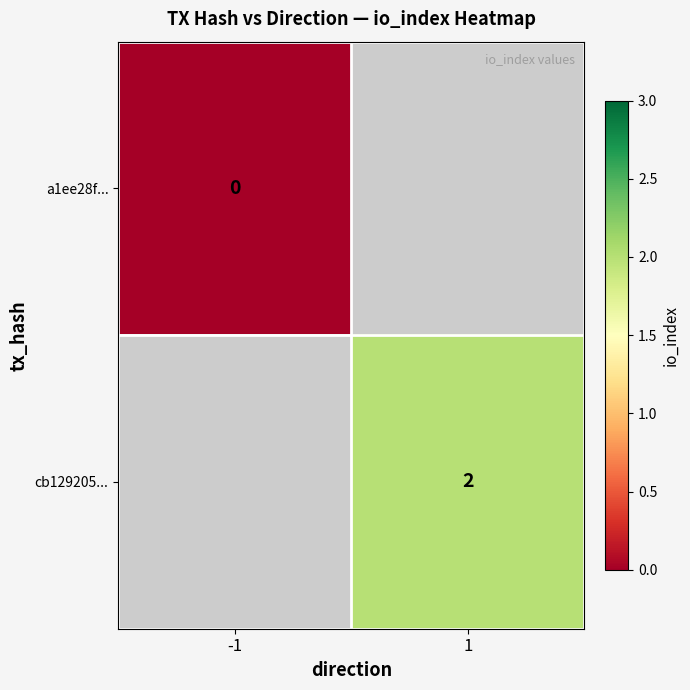

True or false: cb129205... has a value of 3.1 at 1.

False